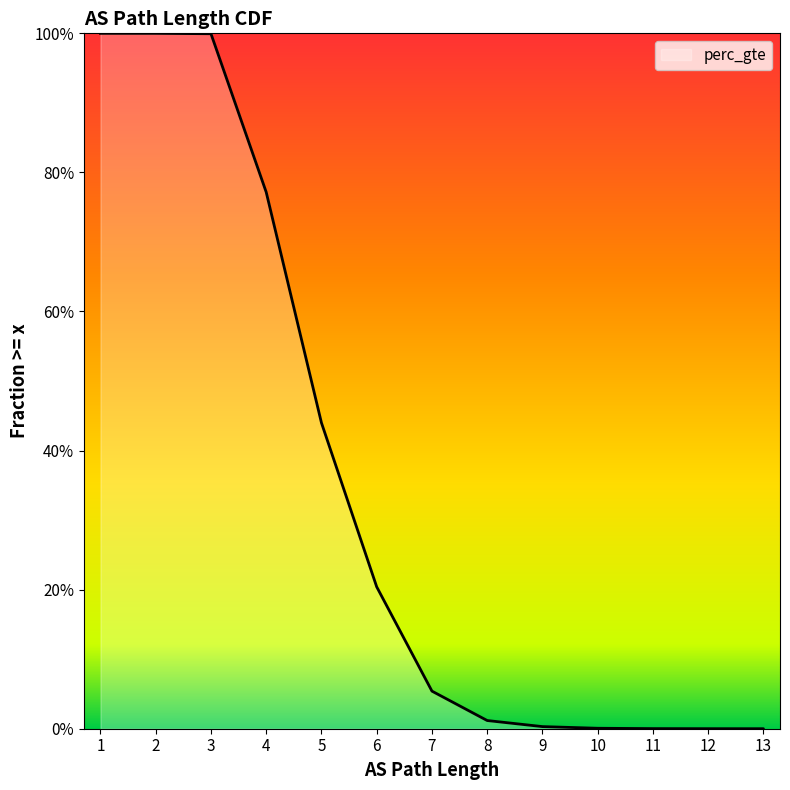

What is the greatest value displayed?

1.0